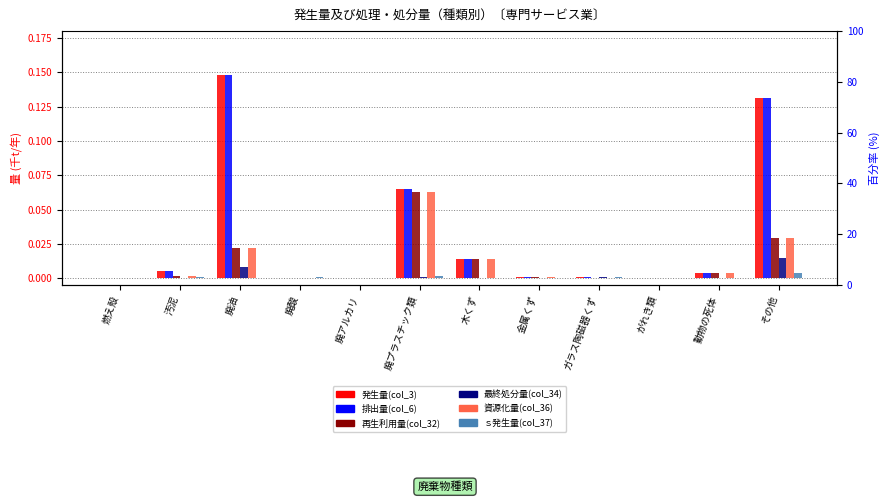

Does the chart contain stacked bars?

No